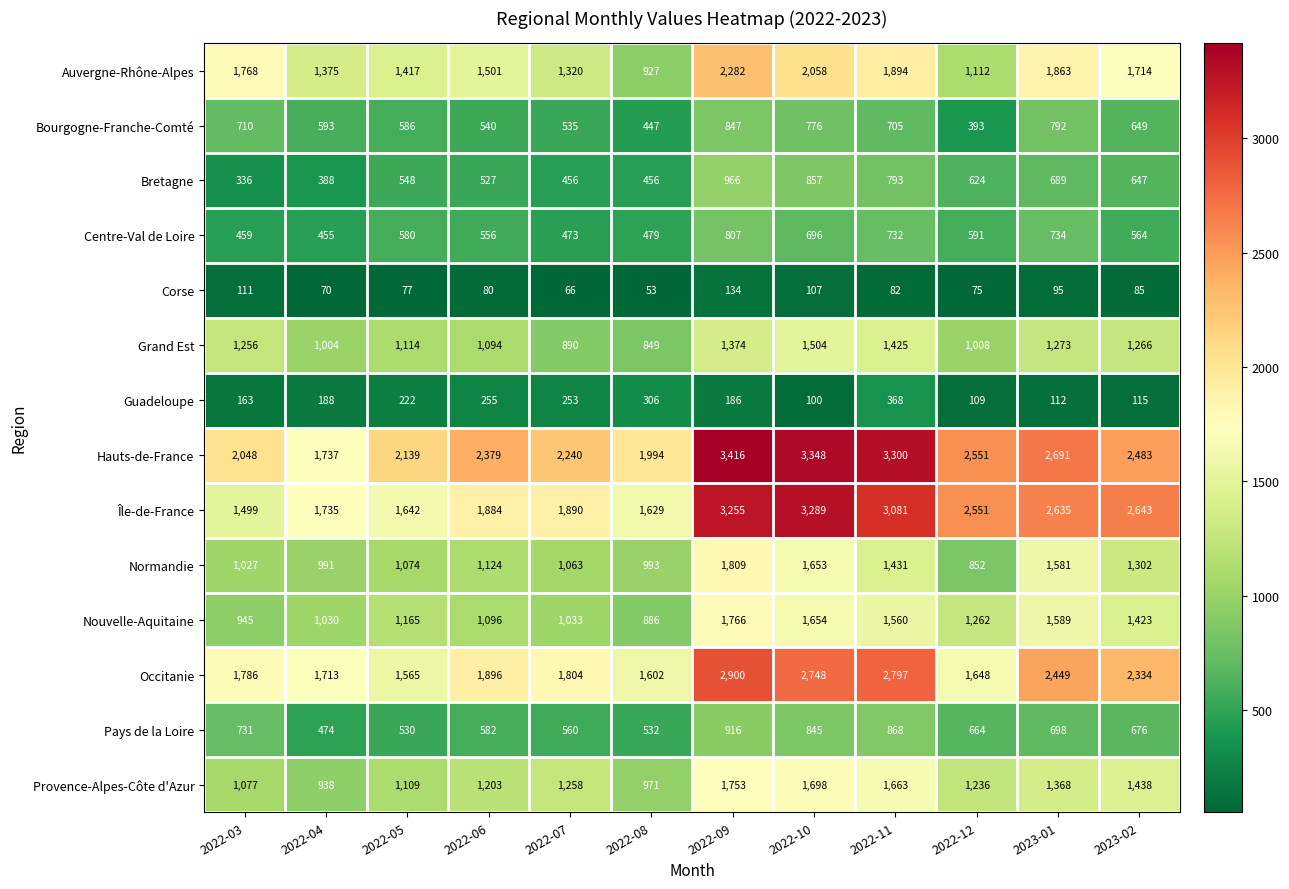

Is it true that Centre-Val de Loire equals 248 at 2022-04?

False